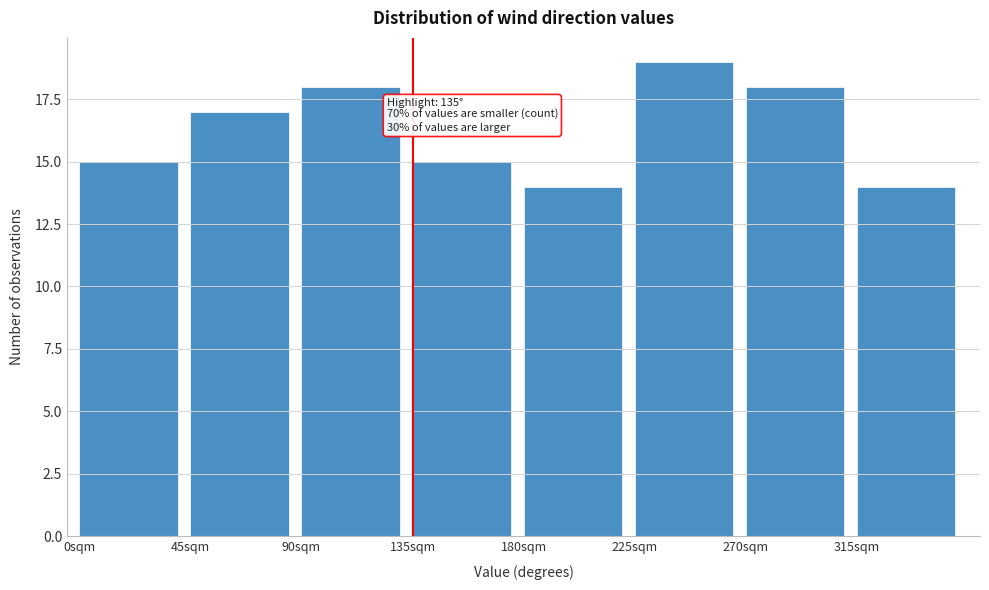

Reading left to right, transcribe all the data shown in this chart.

0sqm=15	45sqm=17	90sqm=18	135sqm=15	180sqm=14	225sqm=19	270sqm=18	315sqm=14